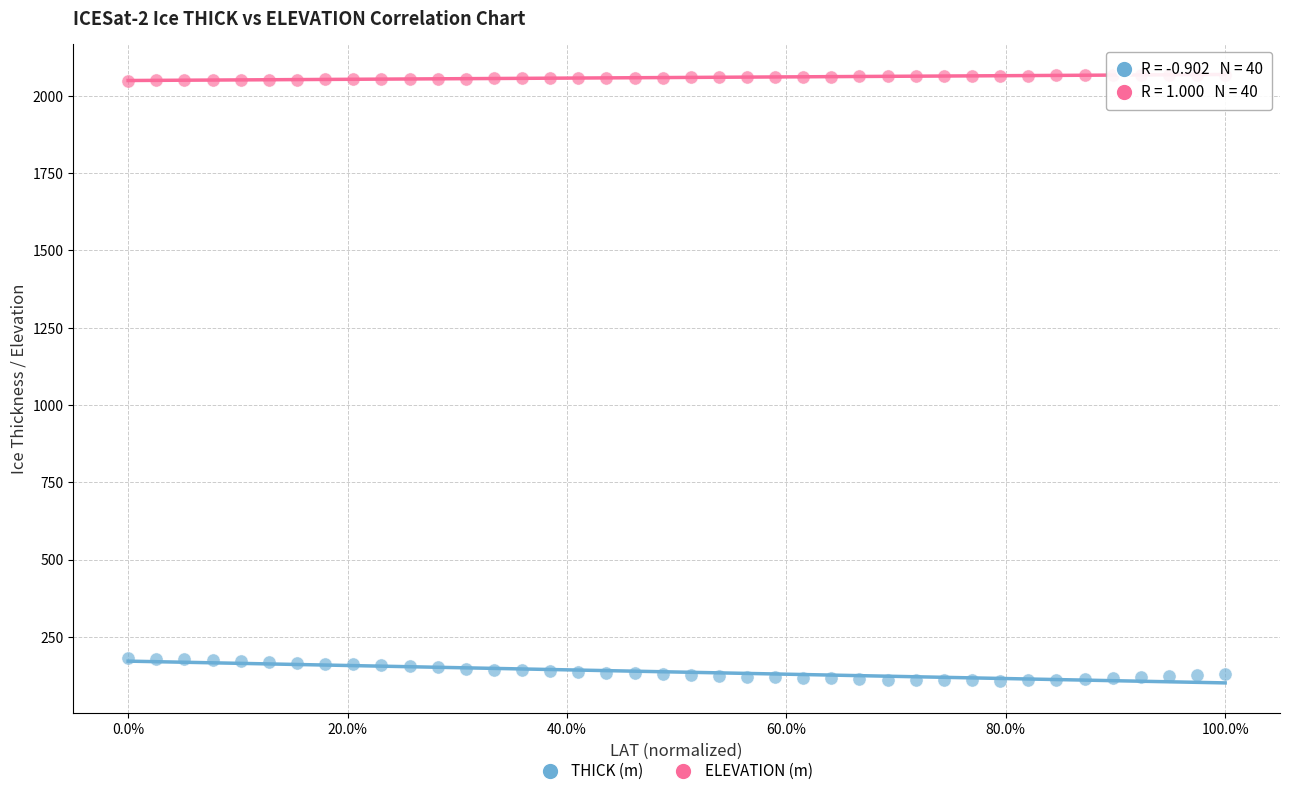

Across all data points, what is the range of Y values (max minus min)?

1961.6